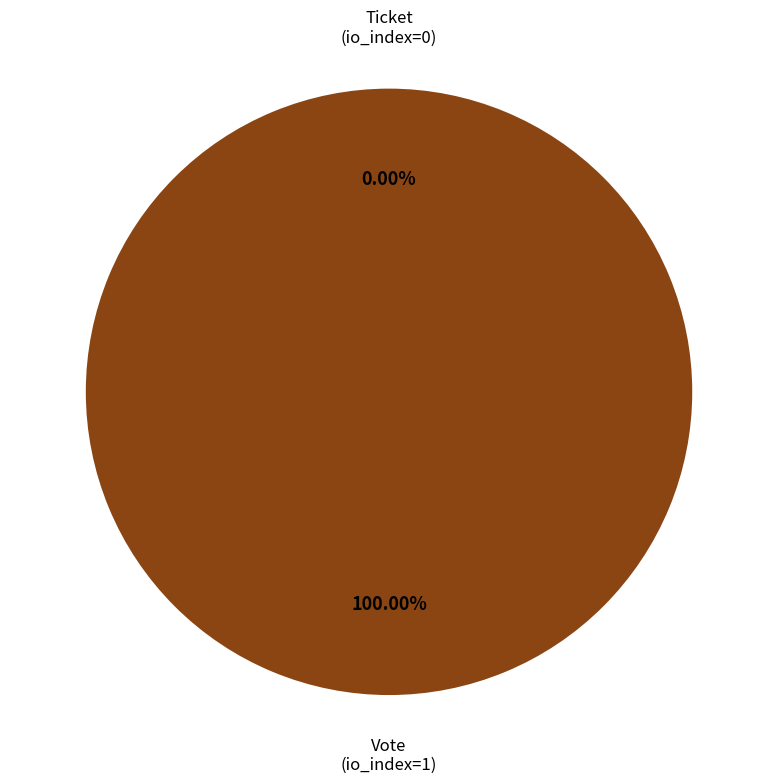

To the nearest percent, what is the average slice percentage?

50%